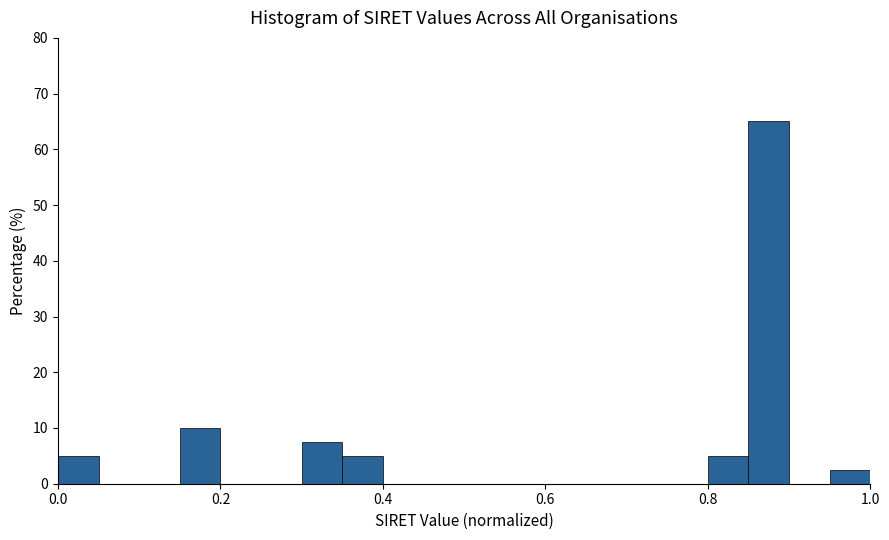

Read against the x-axis, roughly where is the centre of the tallest bar?

0.88